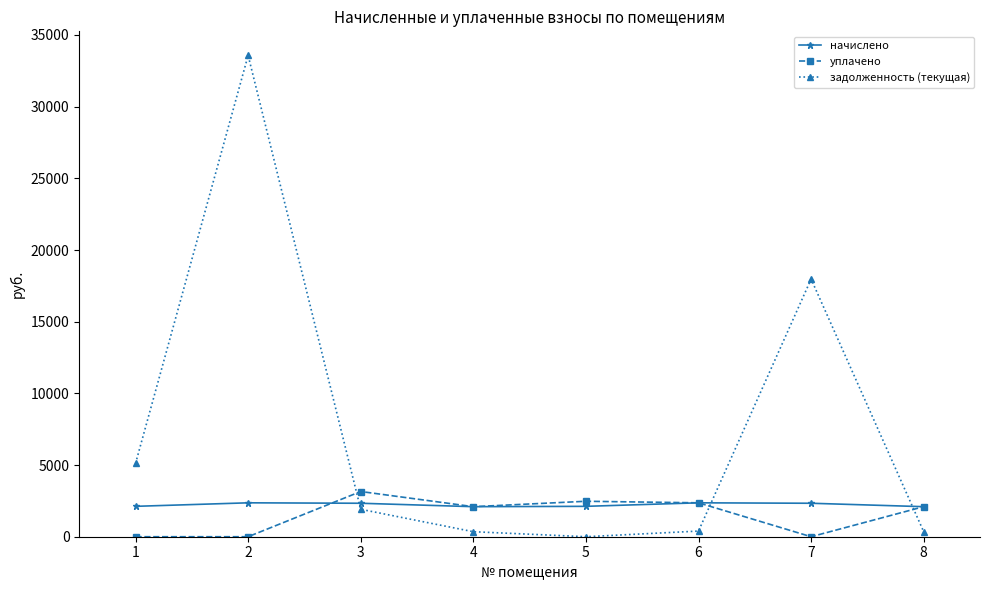

What are all the series names shown in the legend?

начислено, уплачено, задолженность (текущая)